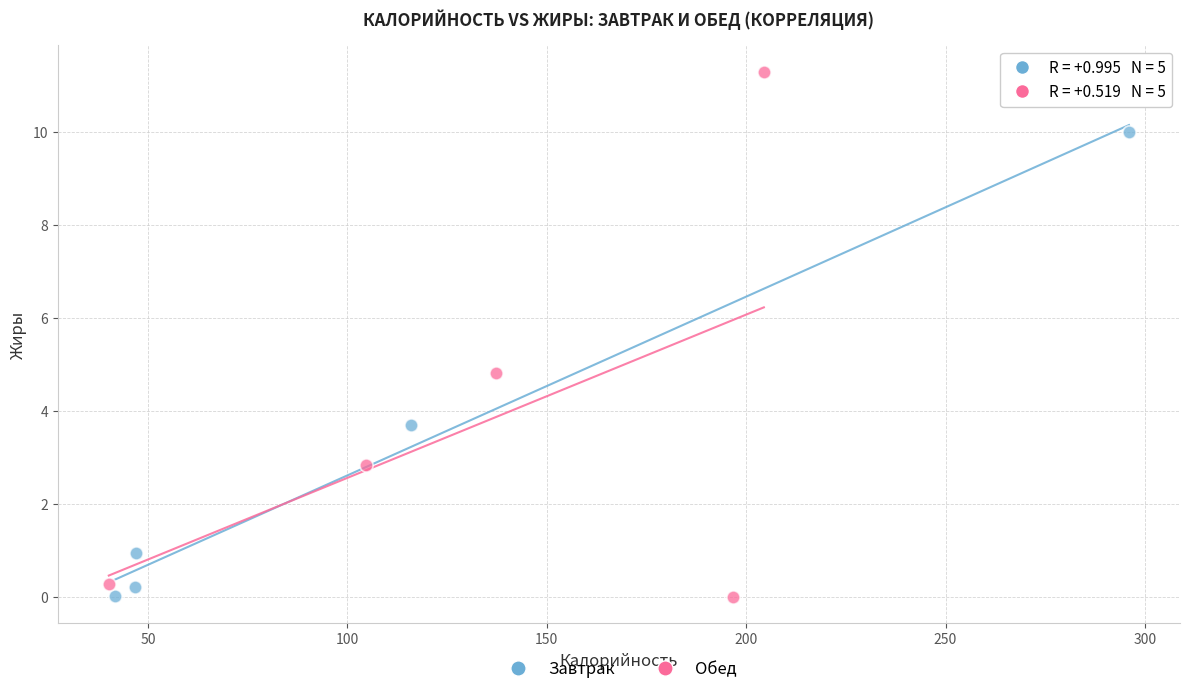

Which series contains the highest Y value?

Обед